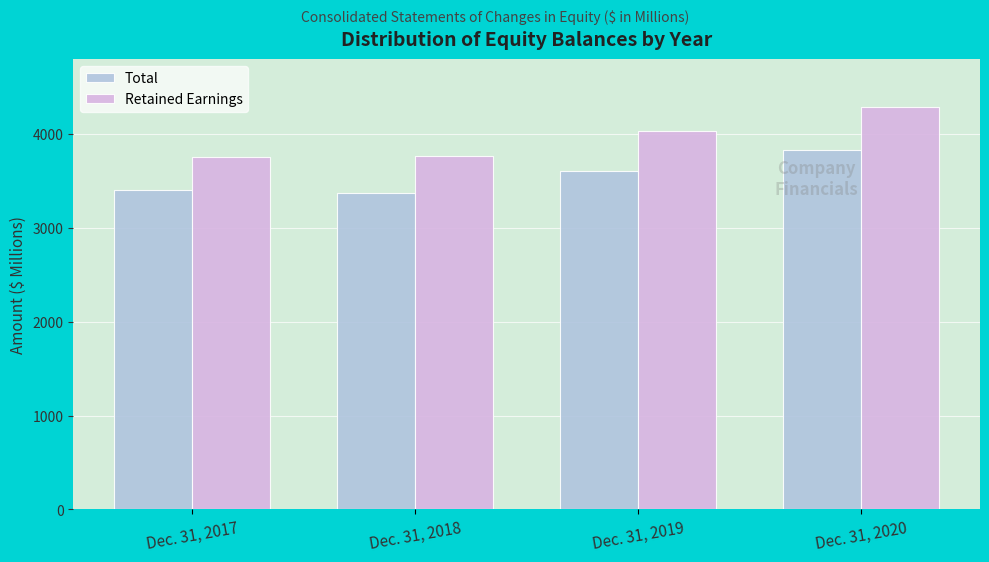

What is the average value of the Retained Earnings series?

3959